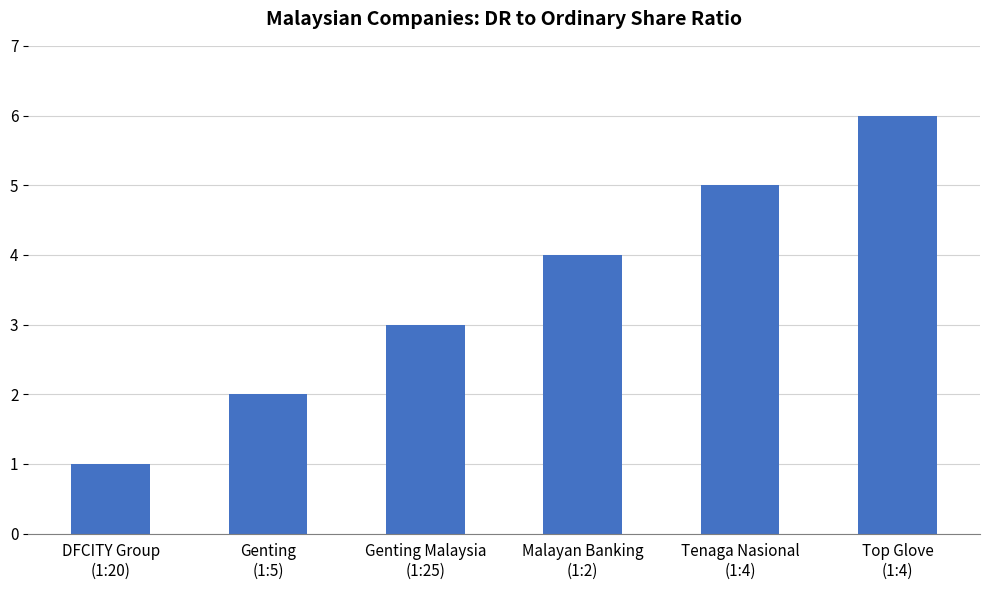

Which category has the lowest value across all series?

DFCITY Group
(1:20)